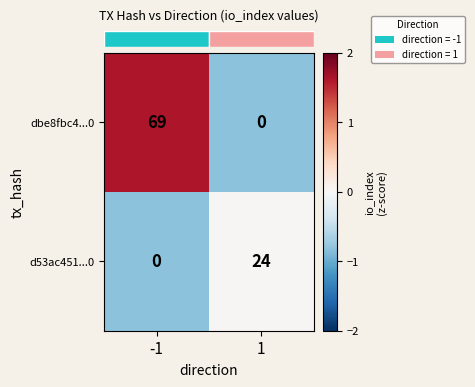

Between -1 and 1, which series saw the biggest shift?

dbe8fbc4...0